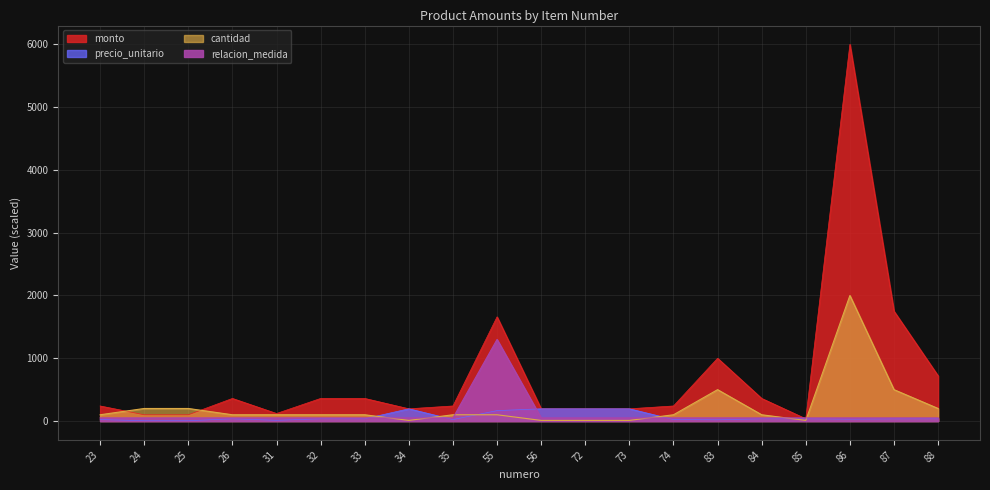

Reading left to right, what are all the values shown in this chart?

monto: 240	100	100	360	120	360	360	195	240	1660	195	195	195	240	1000	360	36	6000	1750	720
precio_unitario: 24	5	5	36	12	36	36	195	24	166	195	195	195	24	20	36	36	30	35	36
cantidad: 100	200	200	100	100	100	100	10	100	100	10	10	10	100	500	100	10	2000	500	200
relacion_medida: 50	50	50	50	50	50	50	50	50	1300	50	50	50	50	50	50	50	50	50	50